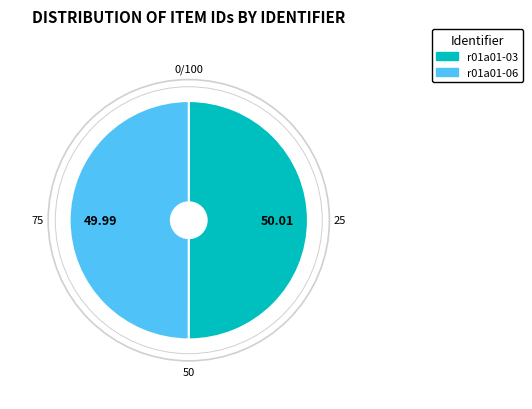

How many segments does this pie chart have?

2